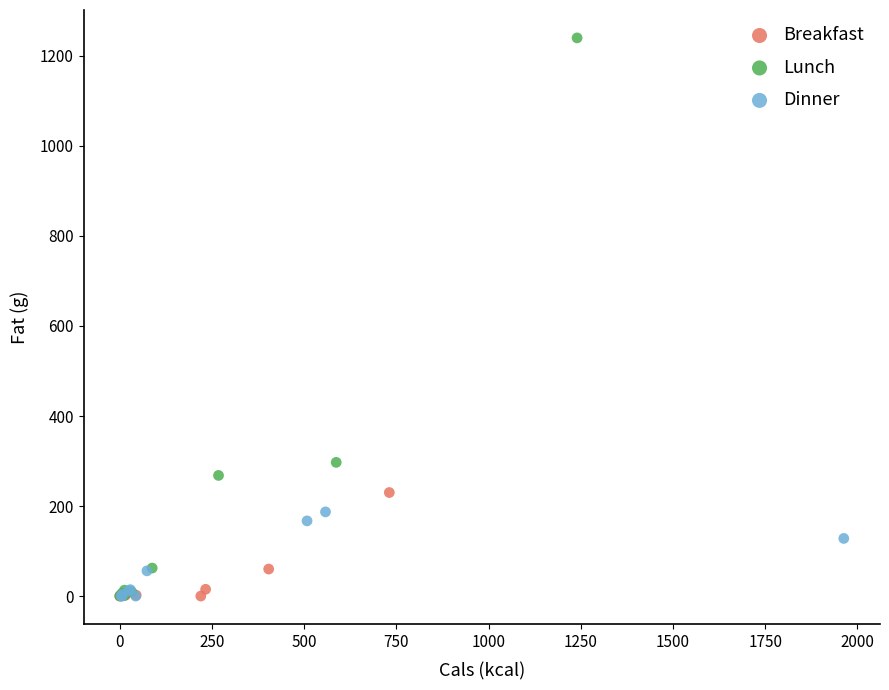

What are all the series names shown in the legend?

Breakfast, Lunch, Dinner